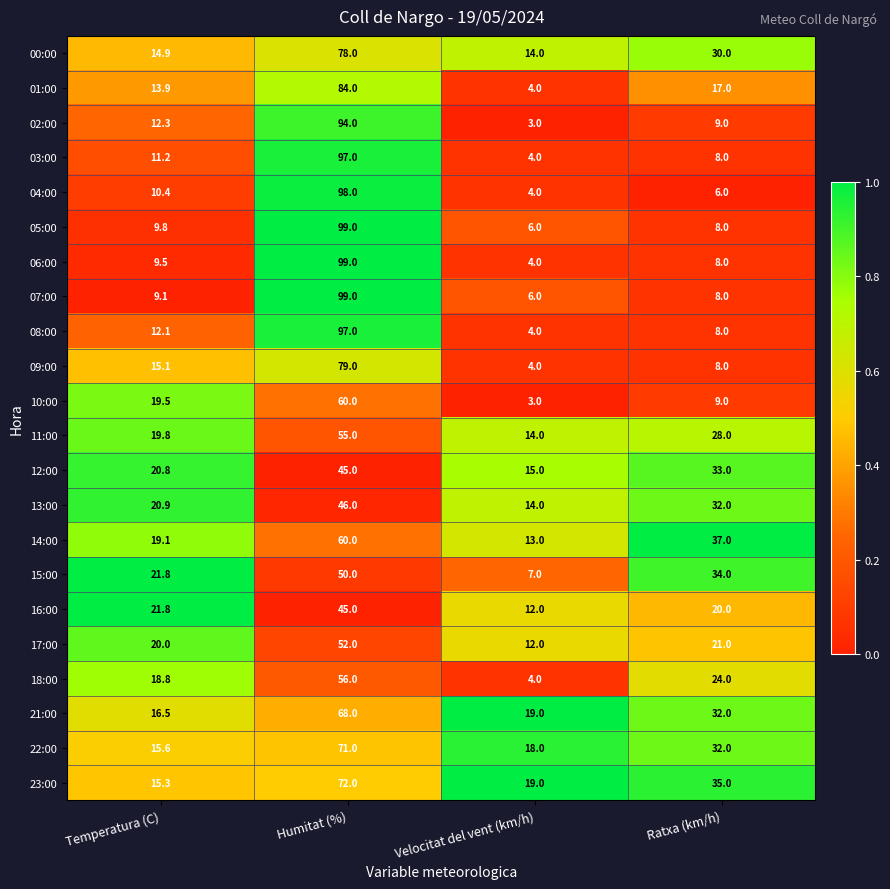

Which label corresponds to the largest value in the chart?

Humitat (%)